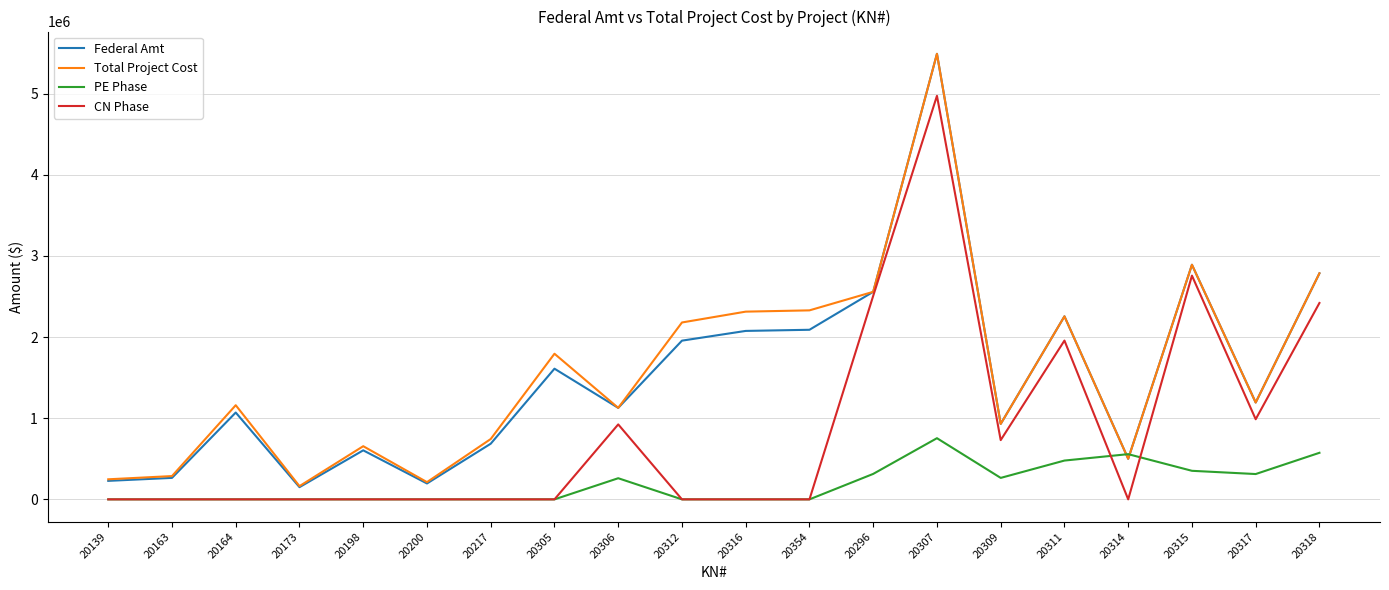

What is the maximum value shown in the chart?

5491386